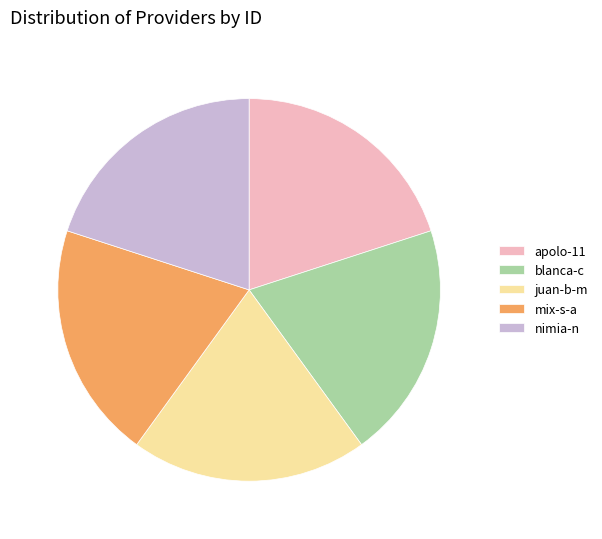

Is it true that blanca-c is 32% of the pie?

False